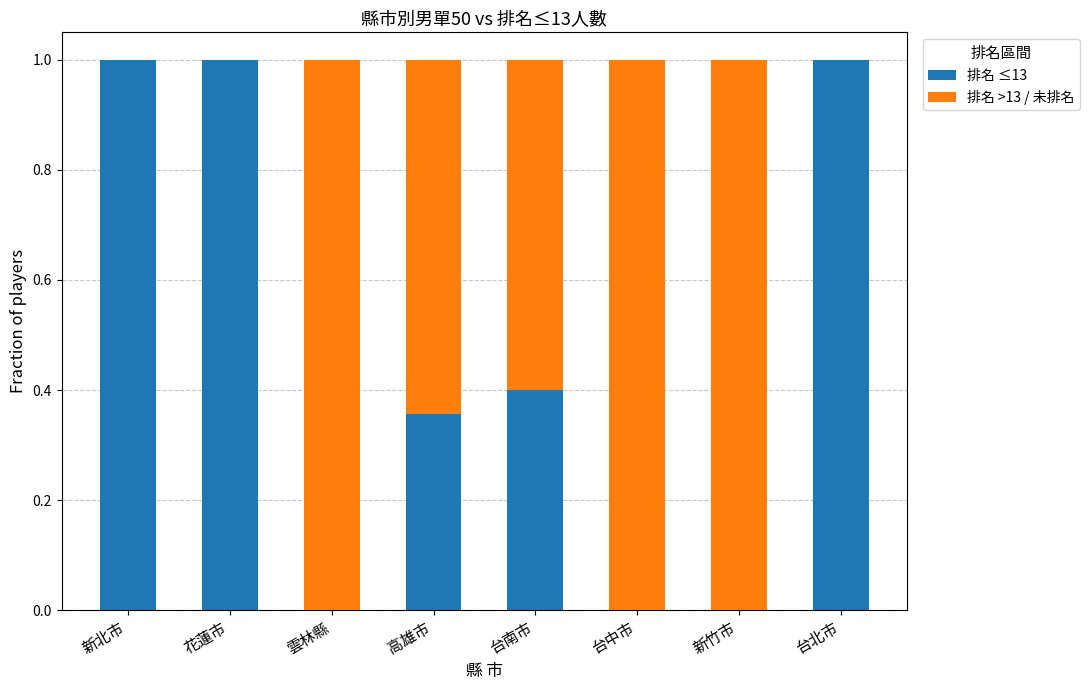

What is the sum of all 排名 ≤13 values?

3.8